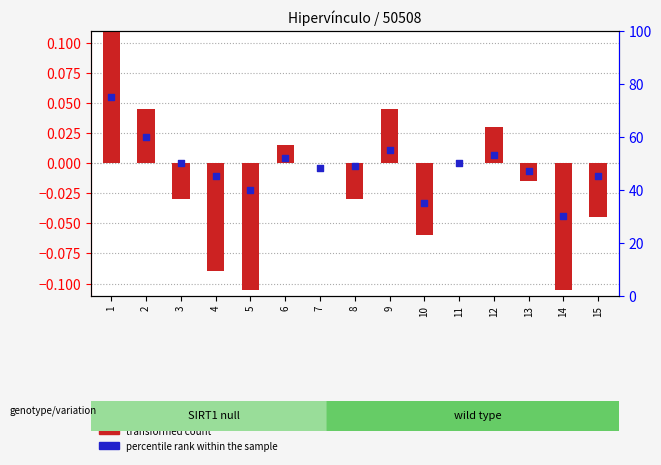

Which series has the widest spread of Y values?

percentile rank within the sample